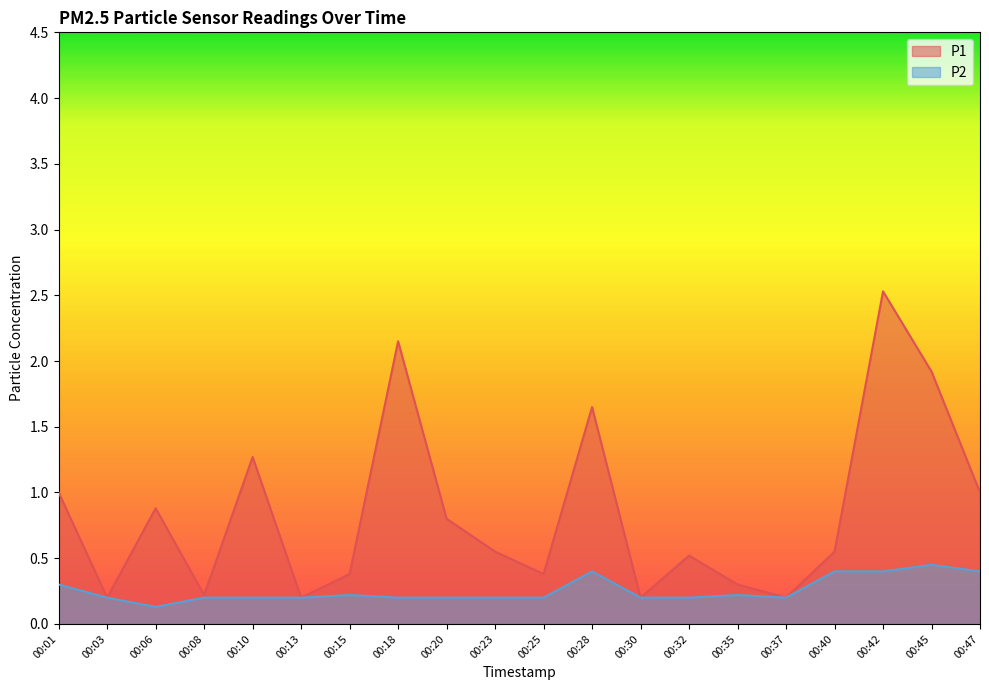

Is the value of P2 at 00:20 greater than the value of P1 at 00:18?

No